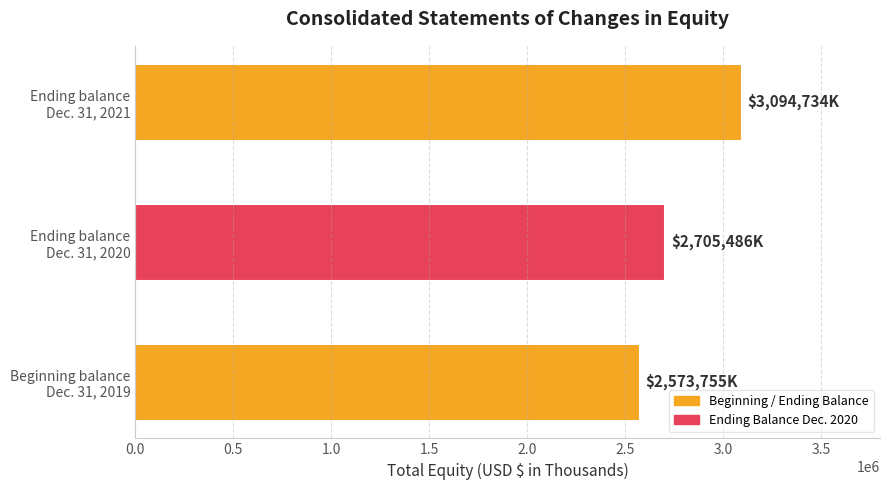

How many categories are shown in the chart?

3